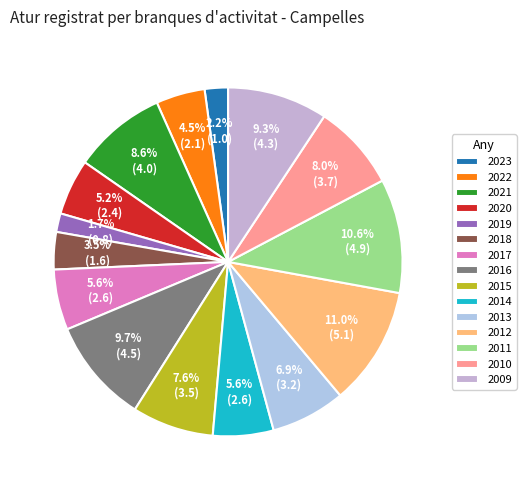

Does 2018 represent more than half of the total?

No